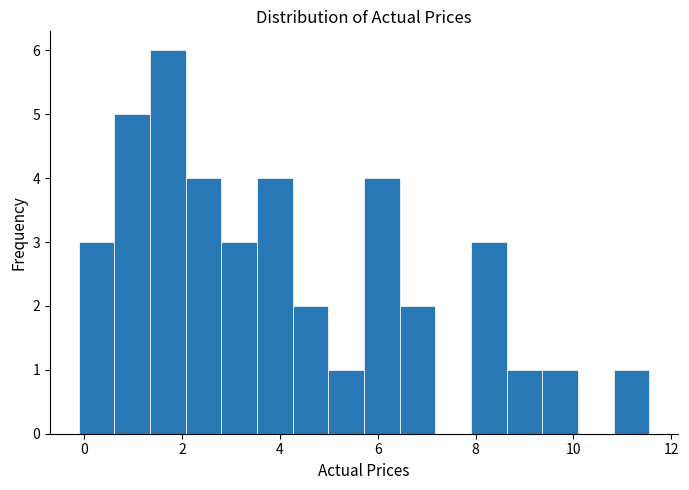

Around what value on the x-axis is the tallest bar? Give the approximate position of its centre, as read against the axis.

1.8